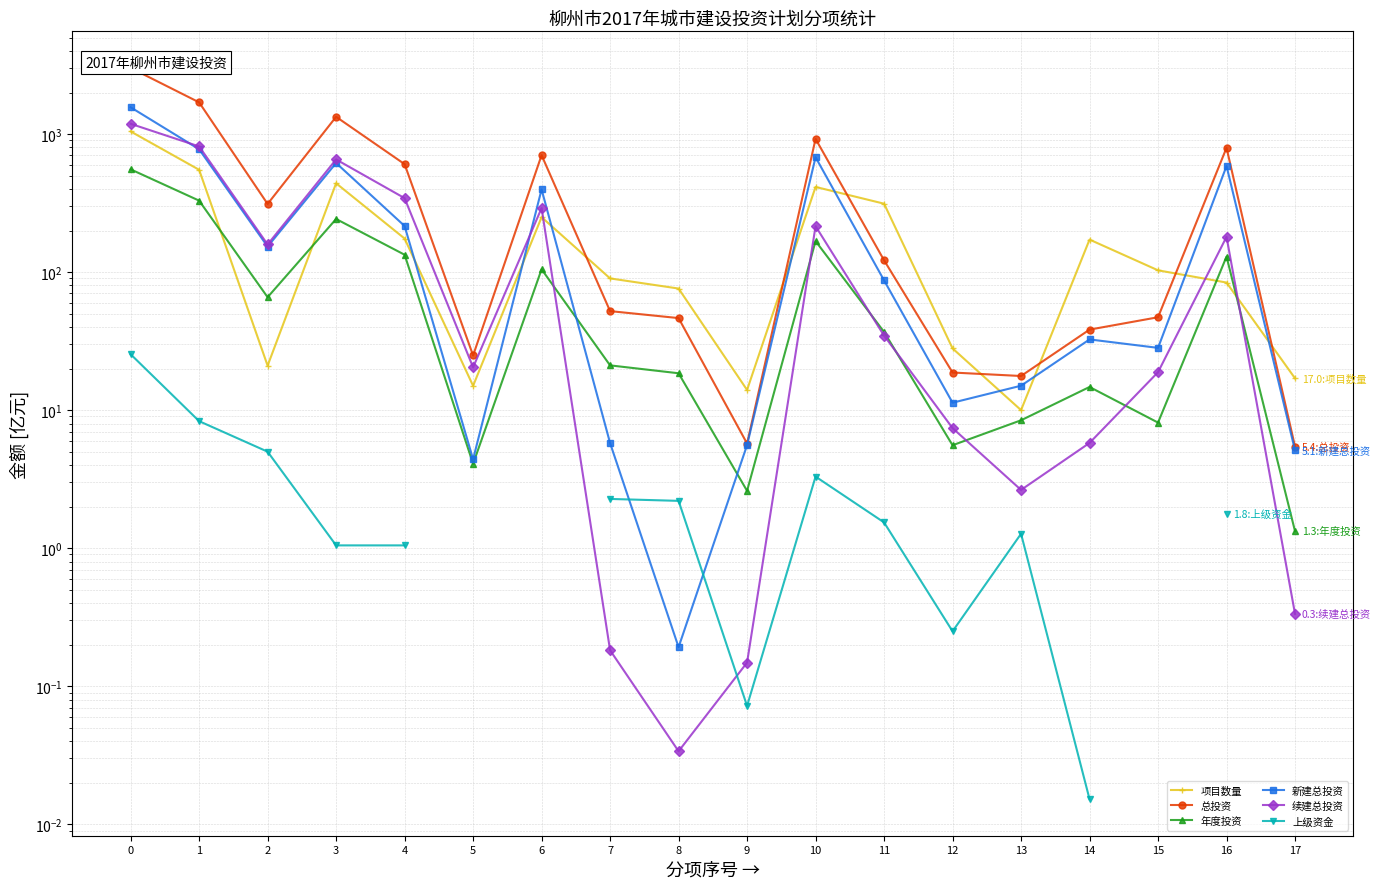

What is the average value of the 总投资 series?

542.3